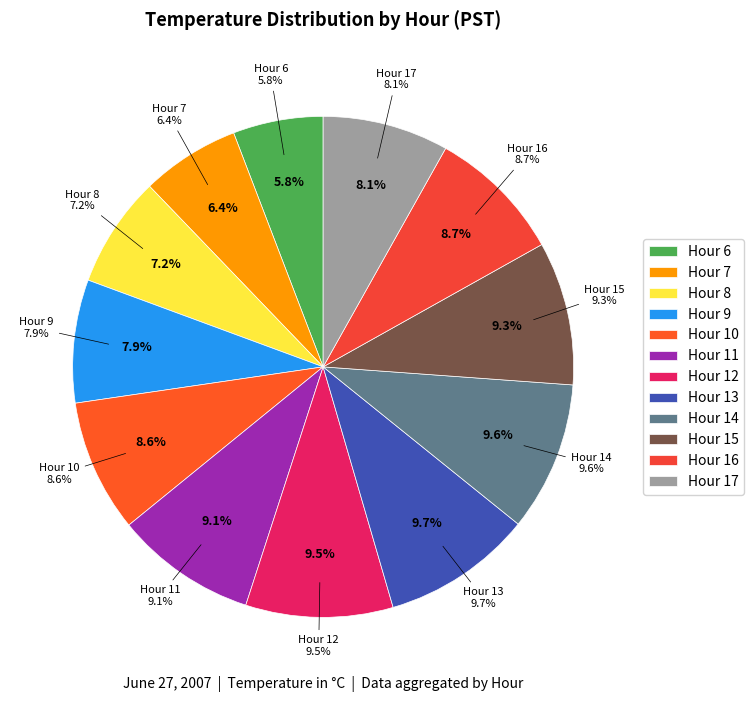

Does Hour 7 represent more than half of the total?

No